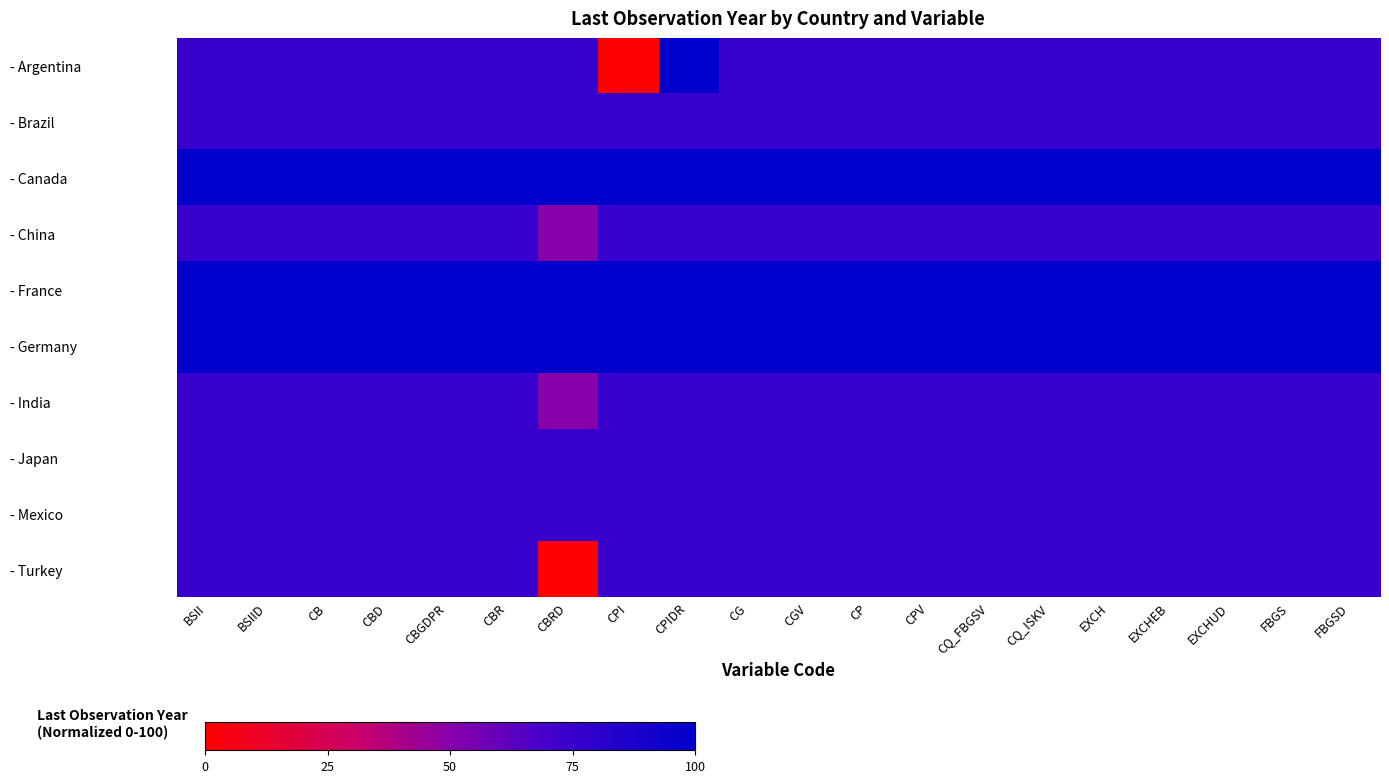

Which series has the largest total across all categories?

- Canada